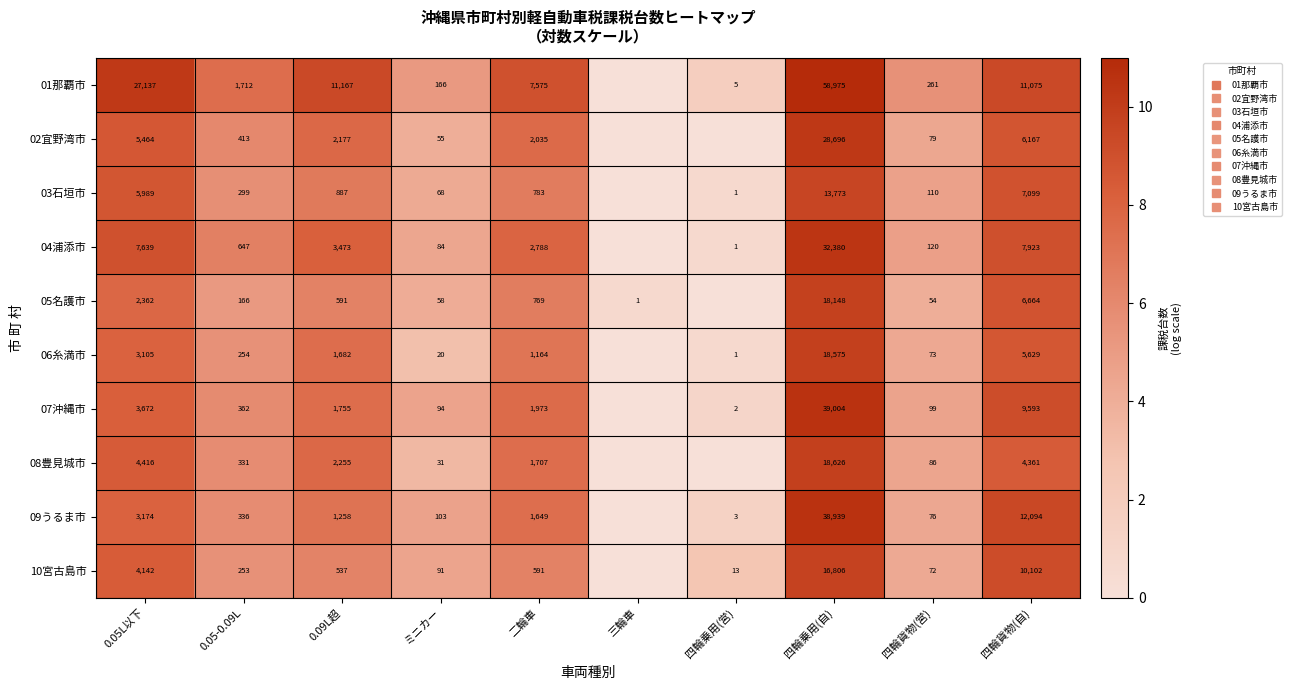

How many values in 02宜野湾市 are above zero?

8